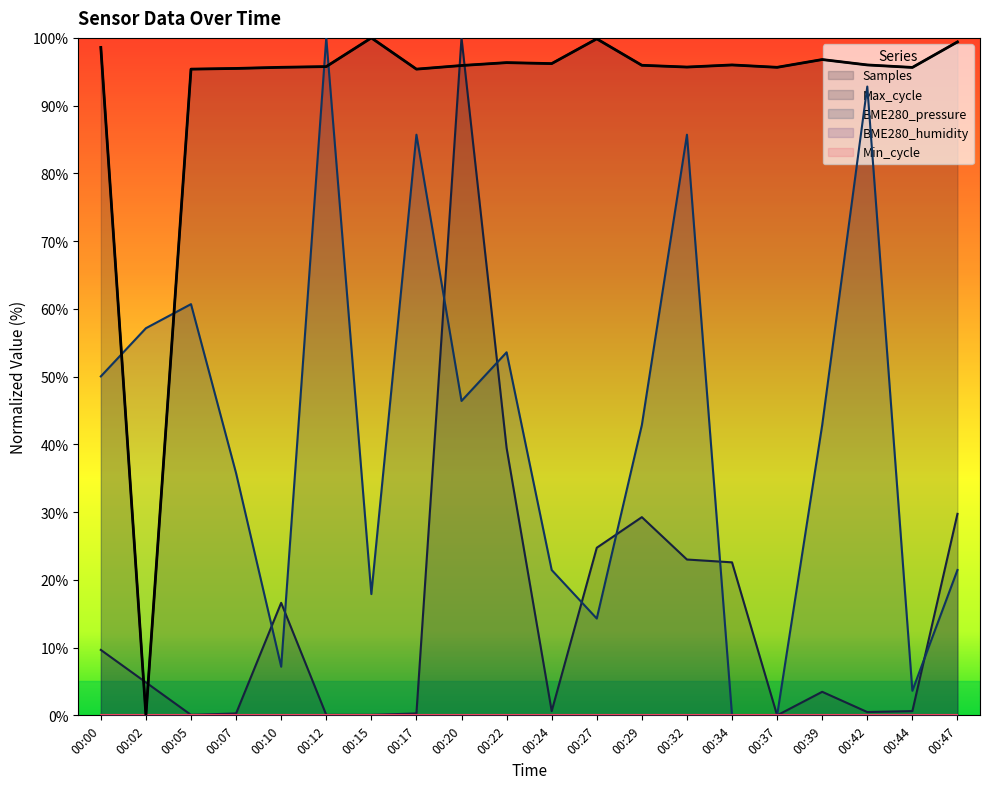

In BME280_pressure, how many points are lower than both neighbors (excluding endpoints)?

5